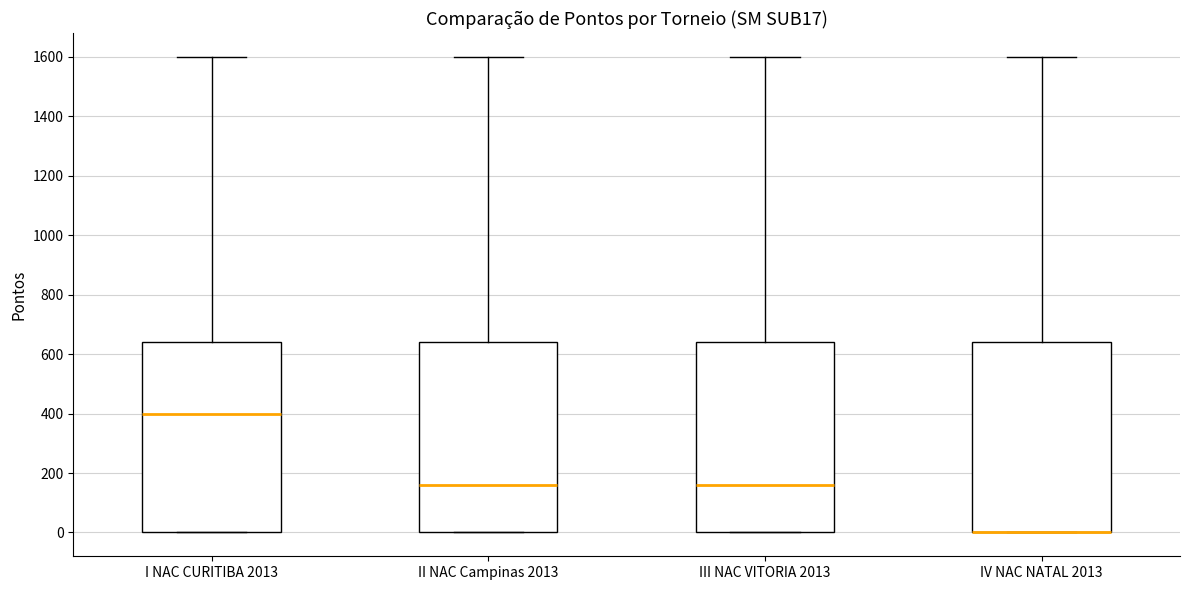

Reading left to right, transcribe this box plot: for each box, give where its median line is, the range the box spans, and where its two whiskers end, as read against the y-axis. The values are not printed on the chart, so give them approximately, as read against the axis.

I NAC CURITIBA 2013: median 400, box 0 to 640, whiskers 0 to 1600
II NAC Campinas 2013: median 160, box 0 to 640, whiskers 0 to 1600
III NAC VITORIA 2013: median 160, box 0 to 640, whiskers 0 to 1600
IV NAC NATAL 2013: median 0 (drawn on the box's lower edge), box 0 to 640, whiskers 0 to 1600